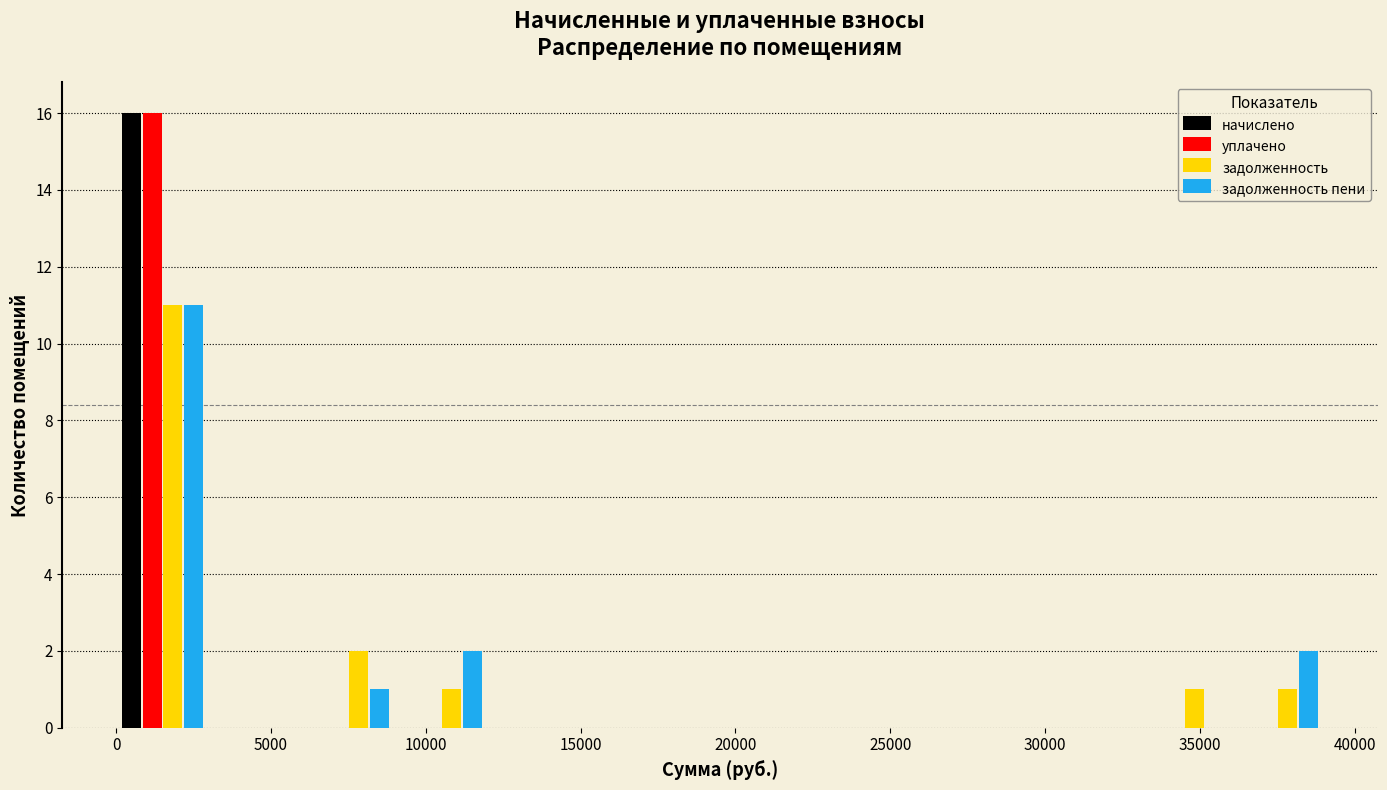

In the начислено series, which range on the x-axis has the tallest bar?

0 to 3000